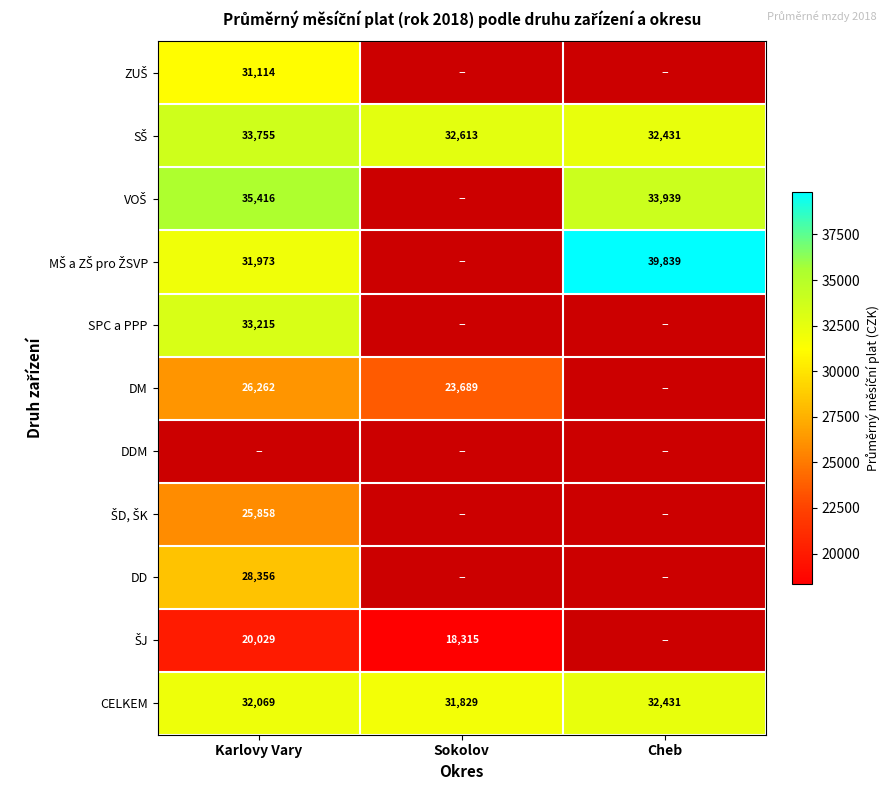

Rank the categories by CELKEM value from lowest to highest.

Sokolov, Karlovy Vary, Cheb